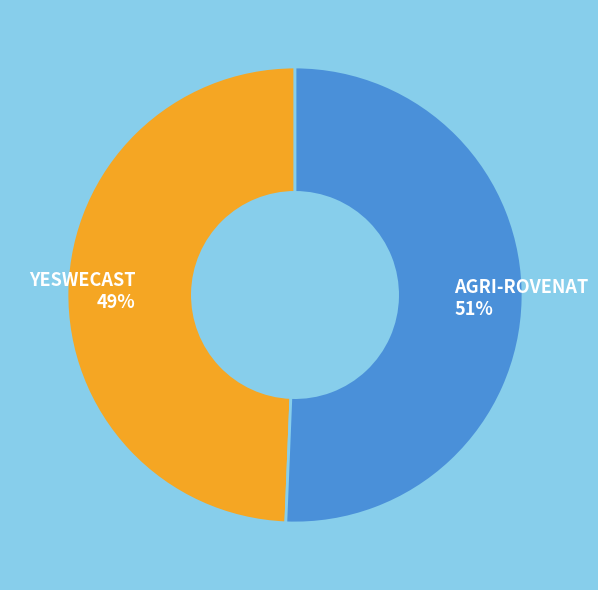

How many segments does this pie chart have?

2